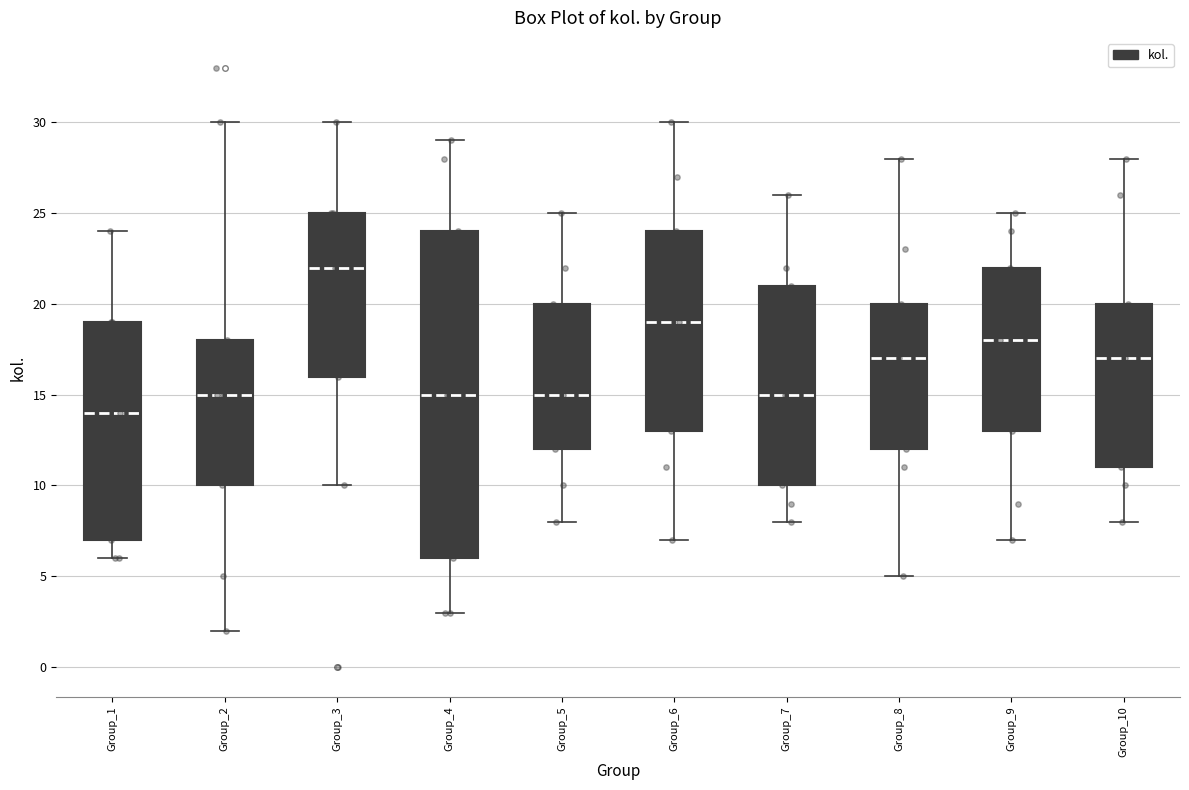

Reading left to right, transcribe this box plot: for each box, give where its median line is, the range the box spans, and where its two whiskers end, as read against the y-axis. The values are not printed on the chart, so give them approximately, as read against the axis.

Group_1: median 14, box 7 to 19, whiskers 6 to 24
Group_2: median 15, box 10 to 18, whiskers 2 to 30
Group_3: median 22, box 16 to 25, whiskers 10 to 30
Group_4: median 15, box 6 to 24, whiskers 3 to 29
Group_5: median 15, box 12 to 20, whiskers 8 to 25
Group_6: median 19, box 13 to 24, whiskers 7 to 30
Group_7: median 15, box 10 to 21, whiskers 8 to 26
Group_8: median 17, box 12 to 20, whiskers 5 to 28
Group_9: median 18, box 13 to 22, whiskers 7 to 25
Group_10: median 17, box 11 to 20, whiskers 8 to 28